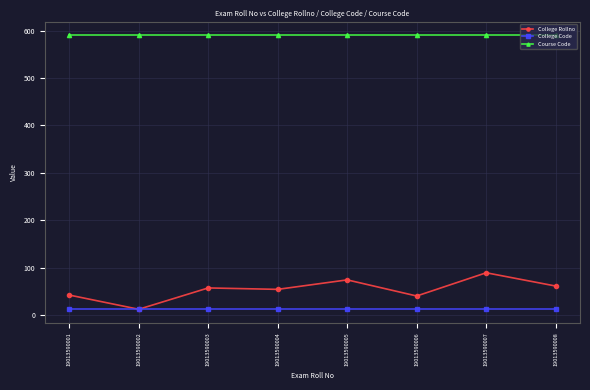

At 19013590004, list the series in order from smallest to largest.

College Code, College Rollno, Course Code